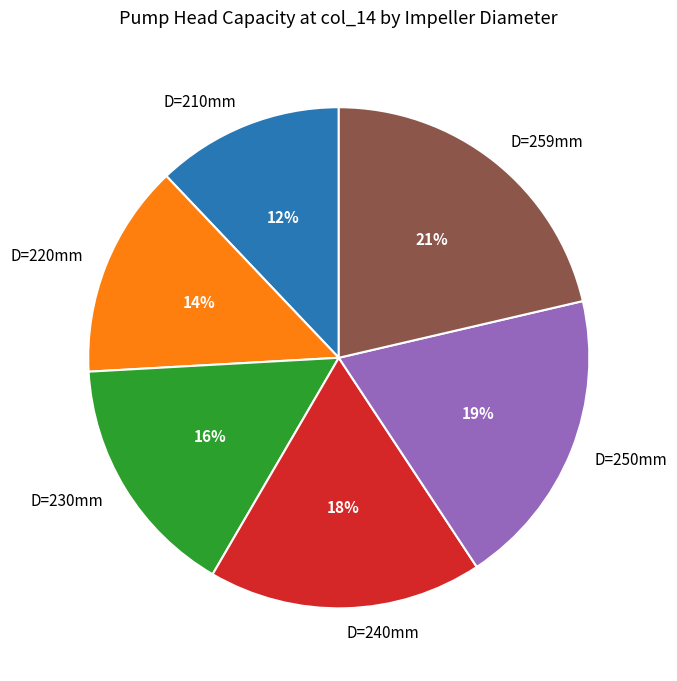

Is there any slice that represents more than half of the pie?

No